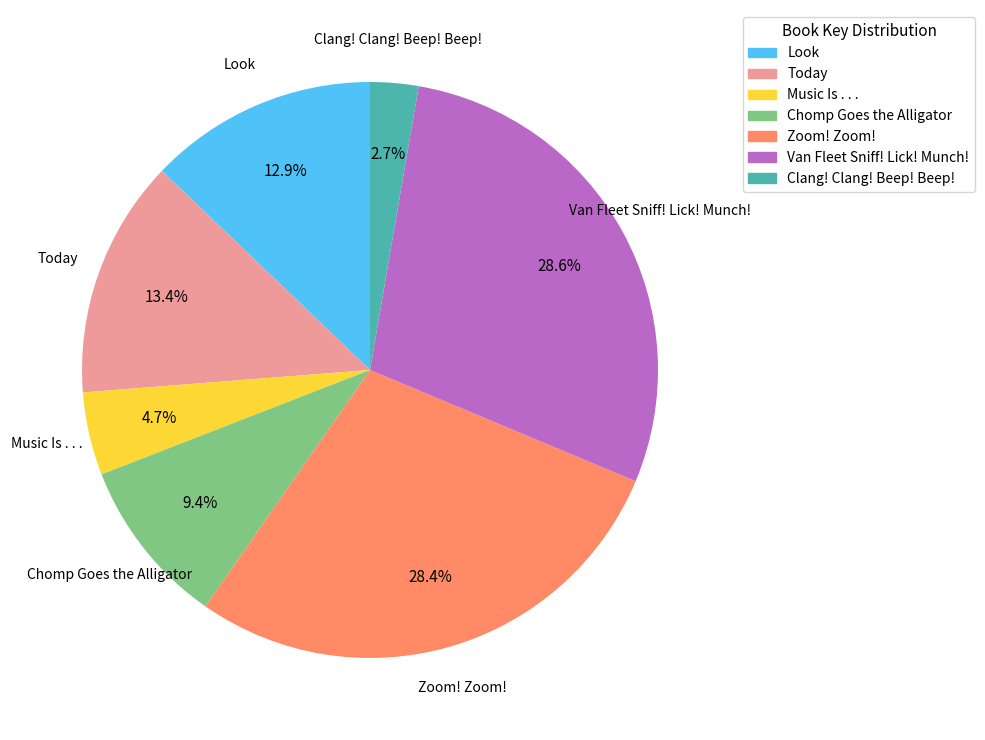

The Chomp Goes the Alligator slice represents 1% of the pie. True or false?

False